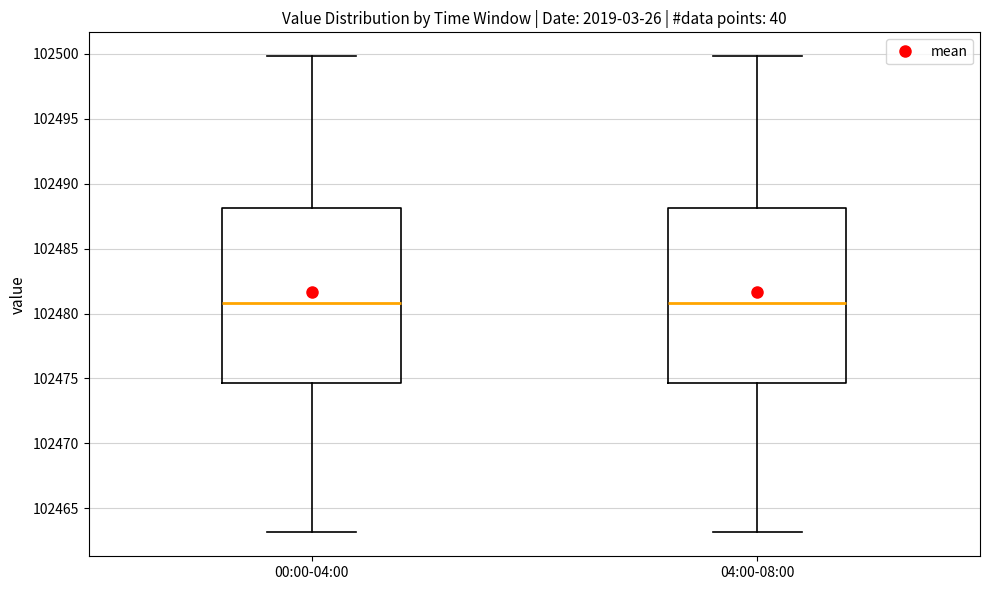

Reading left to right, transcribe this box plot: for each box, give where its median line is, the range the box spans, and where its two whiskers end, as read against the y-axis. The values are not printed on the chart, so give them approximately, as read against the axis.

00:00-04:00: median 102481.0, box 102474.5 to 102488.0, whiskers 102463.0 to 102500.0
04:00-08:00: median 102481.0, box 102474.5 to 102488.0, whiskers 102463.0 to 102500.0